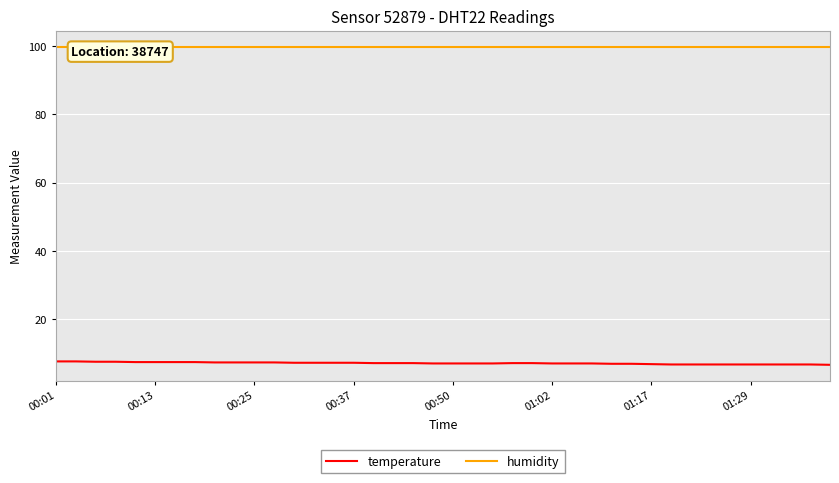

True or false: temperature has more than 2 interior local peaks.

False